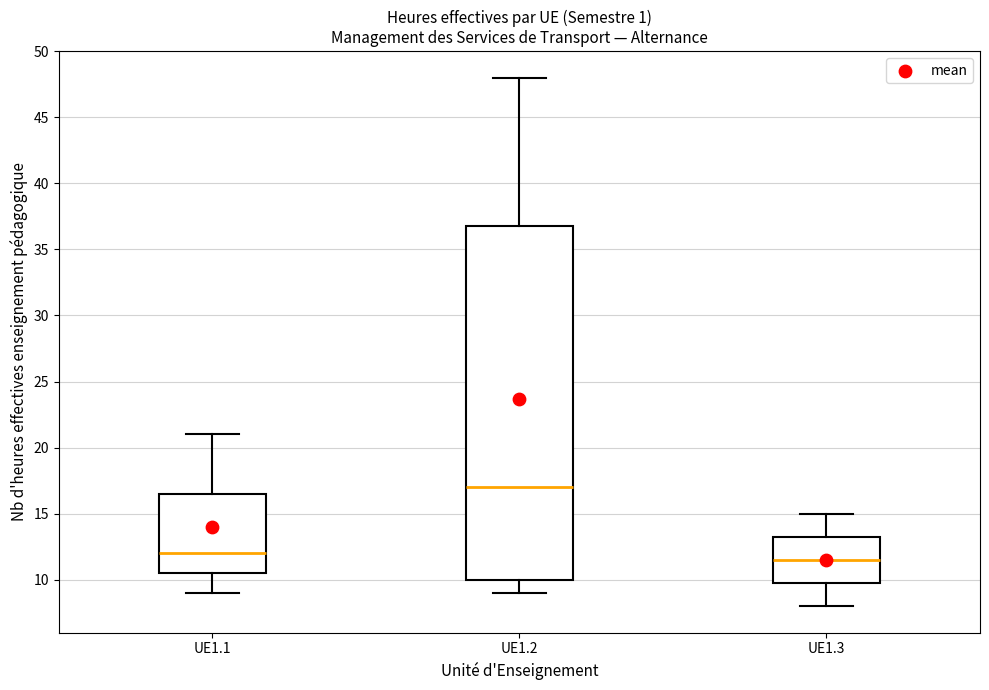

Which box has the lowest median line?

UE1.3